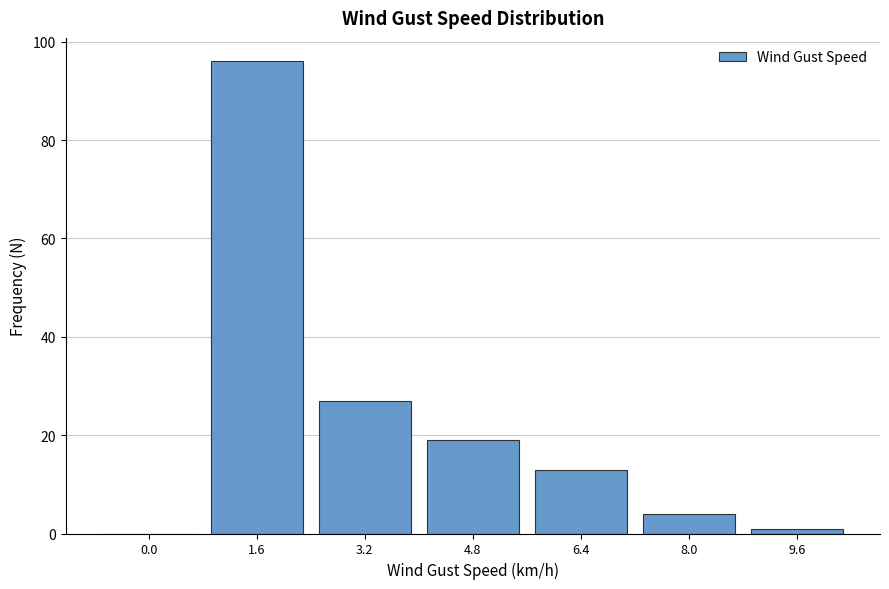

Reading left to right, extract all data points from this chart.

0.0=0	1.6=96	3.2=27	4.8=19	6.4=13	8.0=4	9.6=1